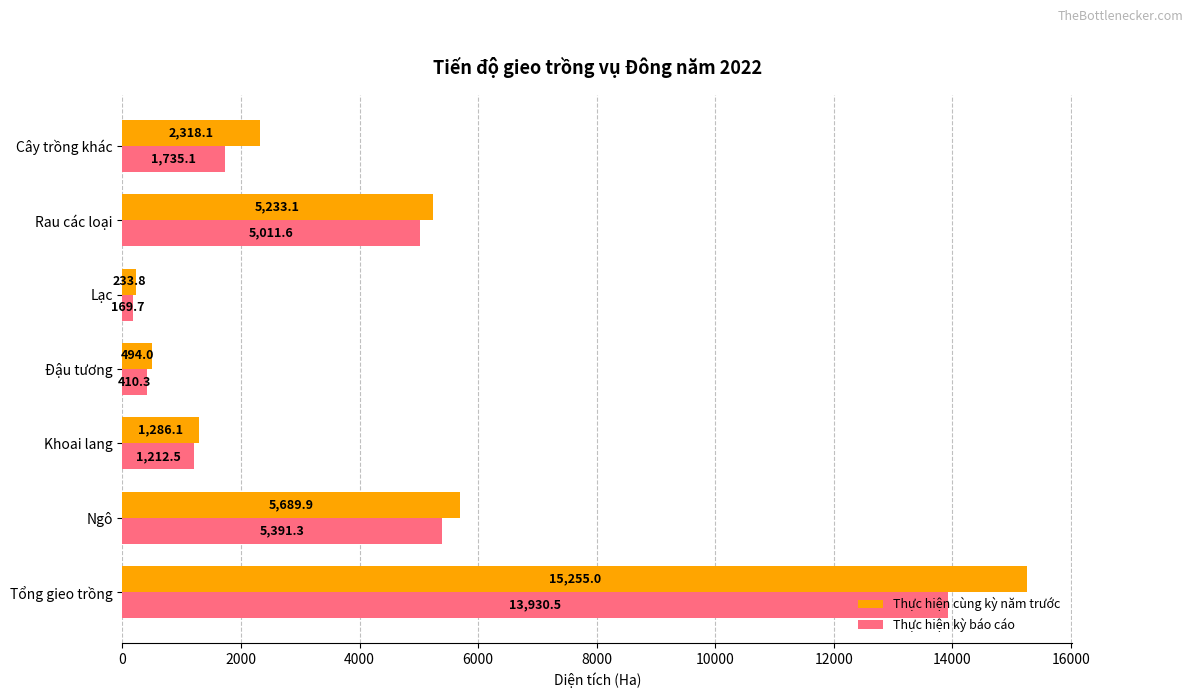

Rank the categories by Thực hiện kỳ báo cáo value from lowest to highest.

Lạc, Đậu tương, Khoai lang, Cây trồng khác, Rau các loại, Ngô, Tổng gieo trồng